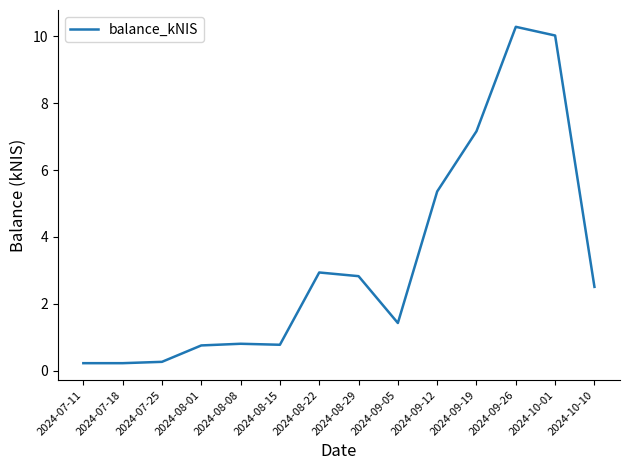

Approximately how many times larger is the value at 2024-09-12 compared to 2024-09-05?

3.7